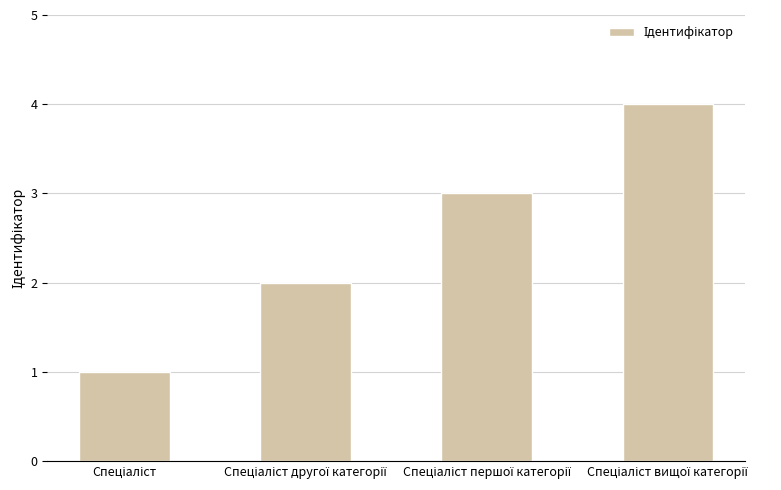

What is the maximum value shown in the chart?

4